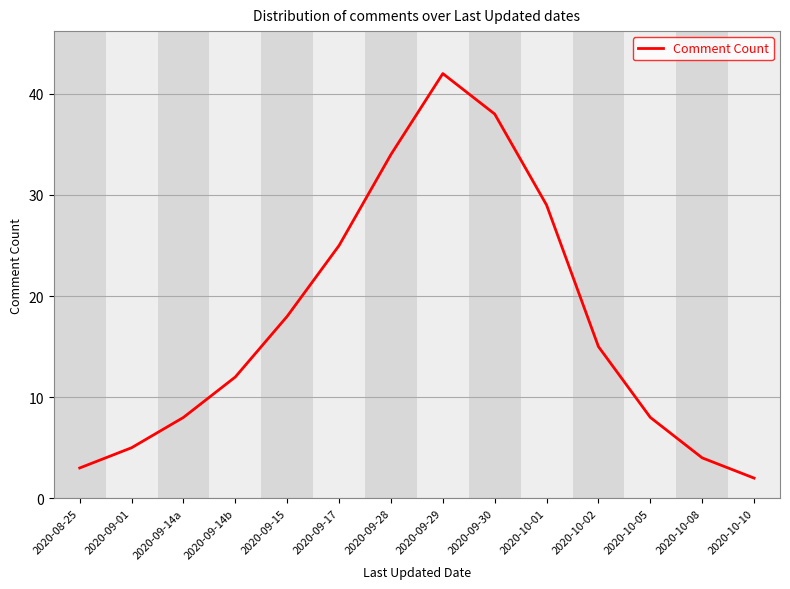

What is the change in value from 2020-09-30 to 2020-10-05?

-30